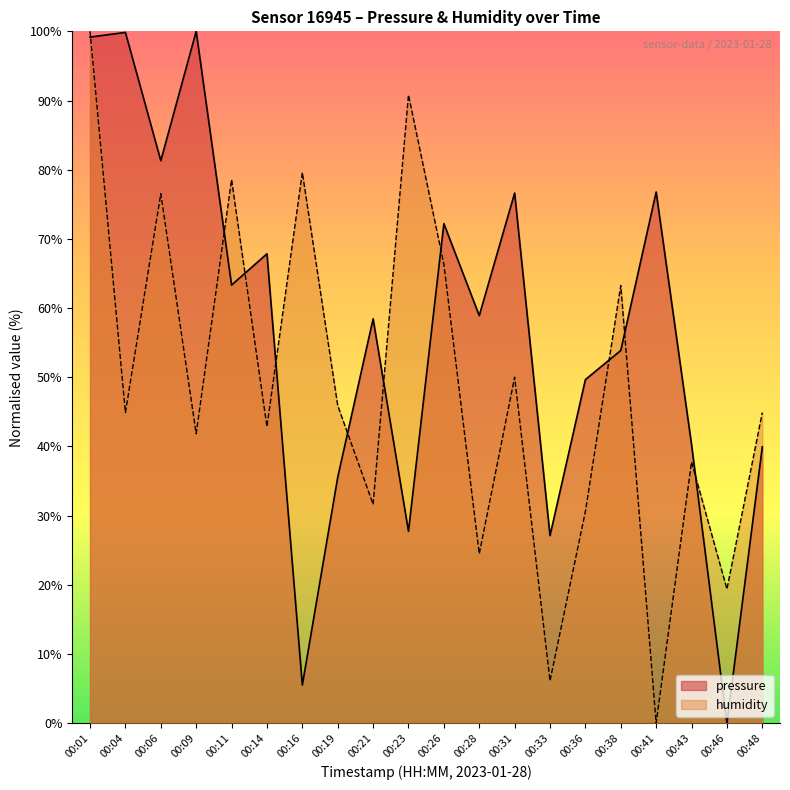

Which series has the largest total across all categories?

pressure